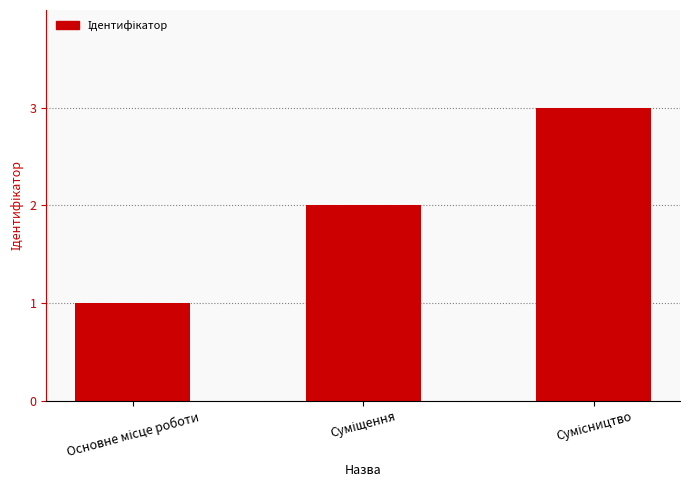

What is the average value?

2